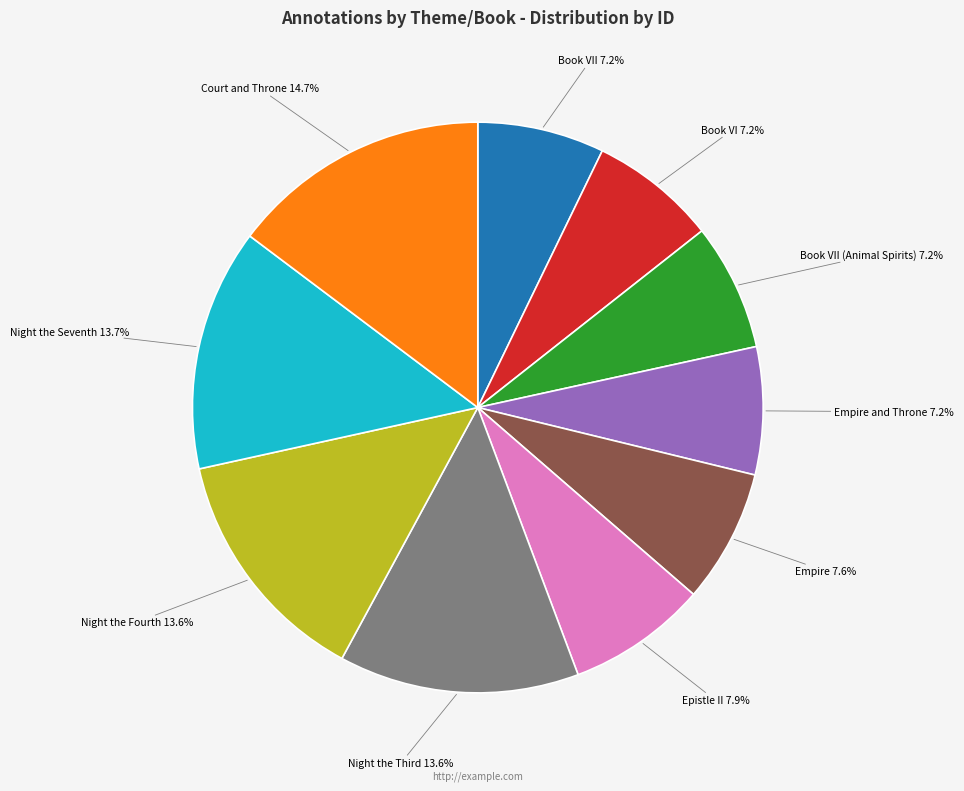

Is there any slice that represents more than half of the pie?

No